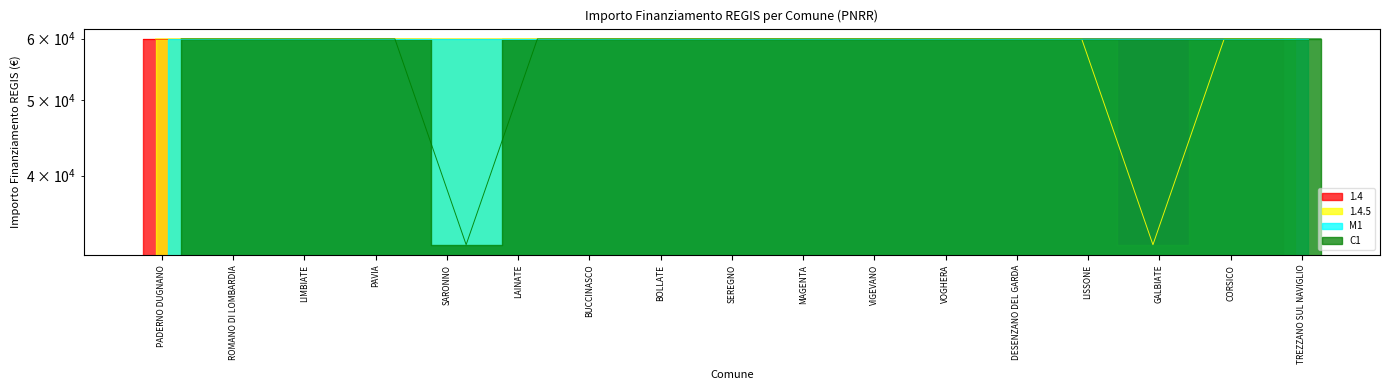

What is the difference between the maximum and minimum values in the C1 series?

27377